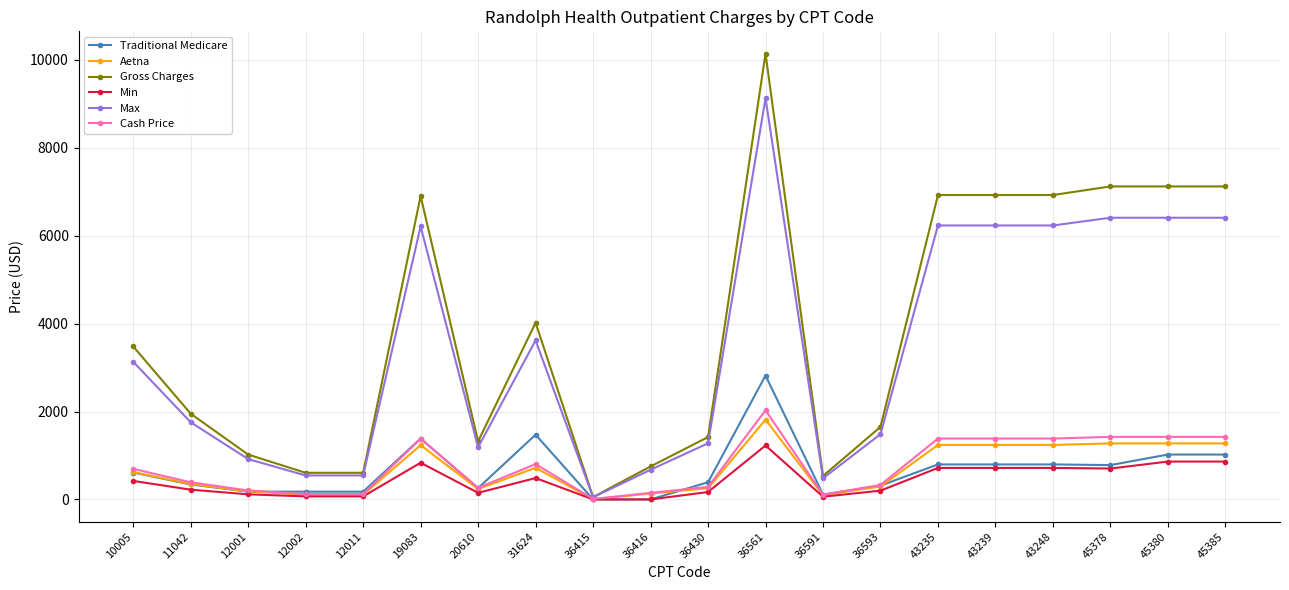

What is the value of the Aetna point at the 1st from the left?

622.9